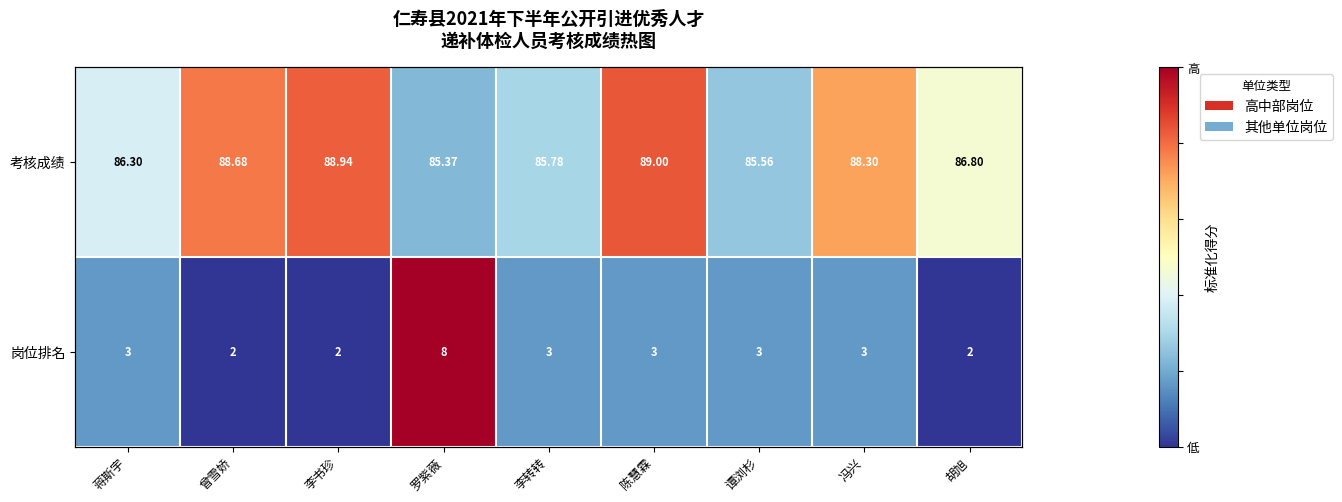

Count the number of categories in the chart.

9